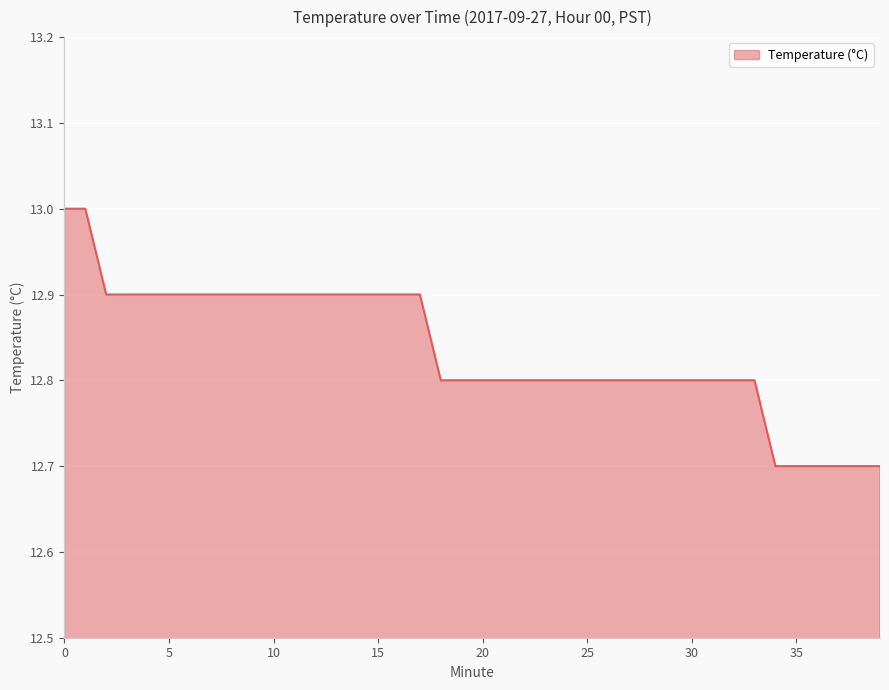

What is the greatest value displayed?

13.0